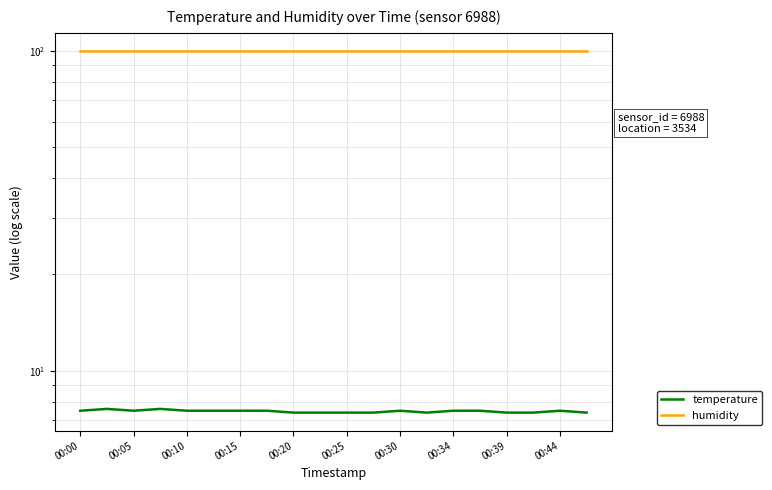

Is the value of temperature at 13 greater than the value of humidity at 12?

No